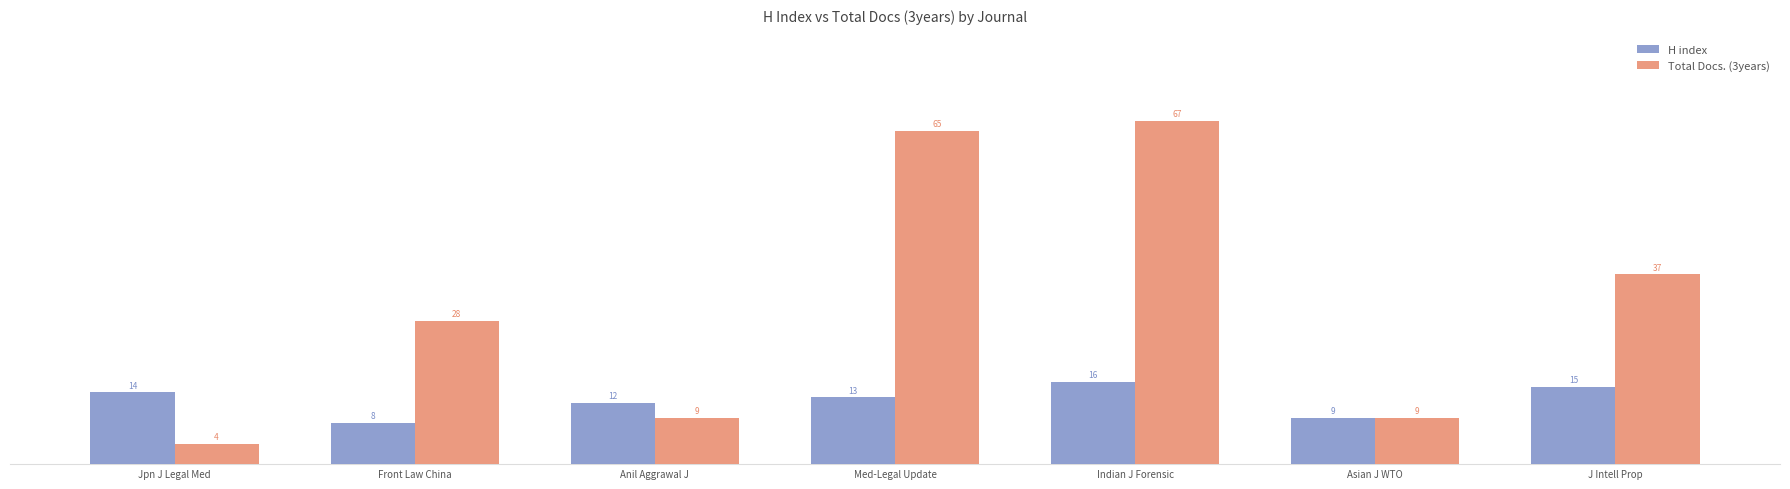

Where is Total Docs. (3years) nearest to the value 35?

J Intell Prop